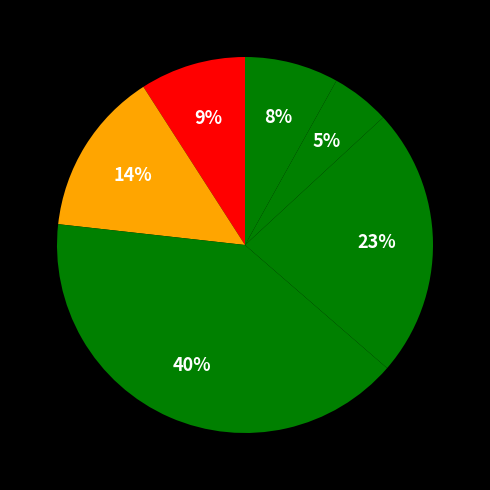

Count the number of slices in the pie.

6